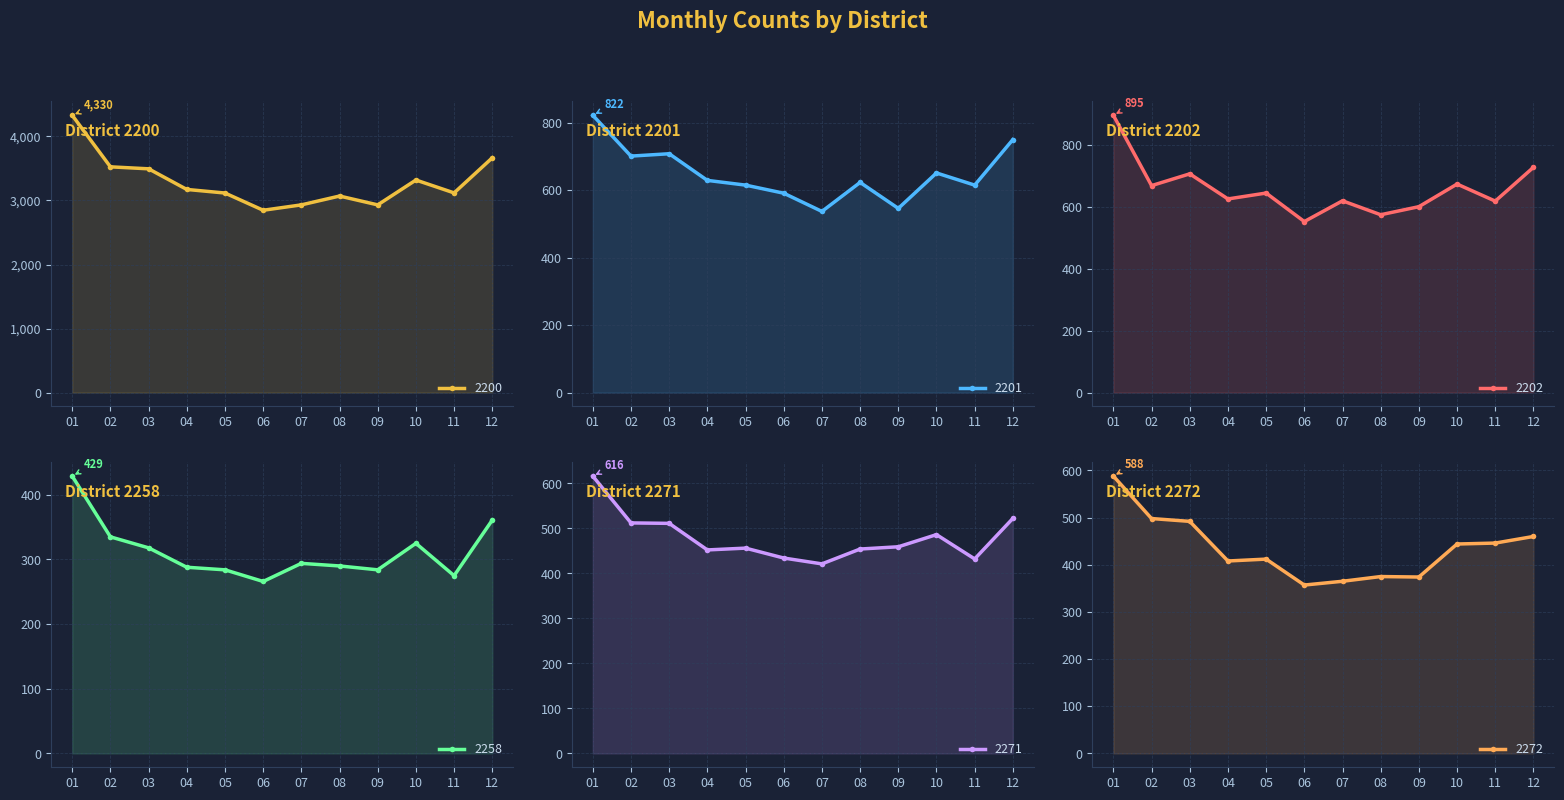

At which category is the sum across all series the highest?

01